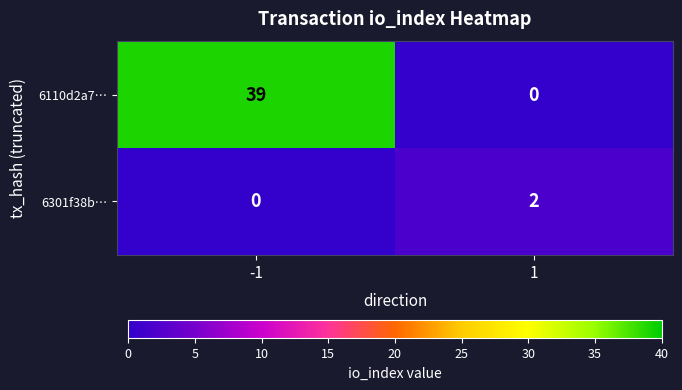

True or false: 6301f38b… has a value of 2 at 1.

True